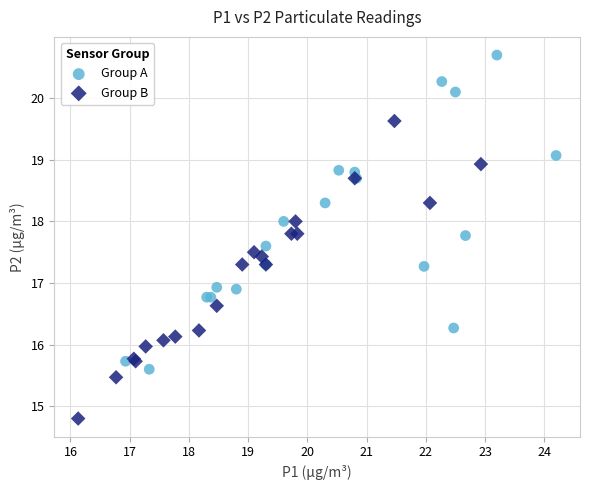

Which series contains the lowest Y value?

Group B